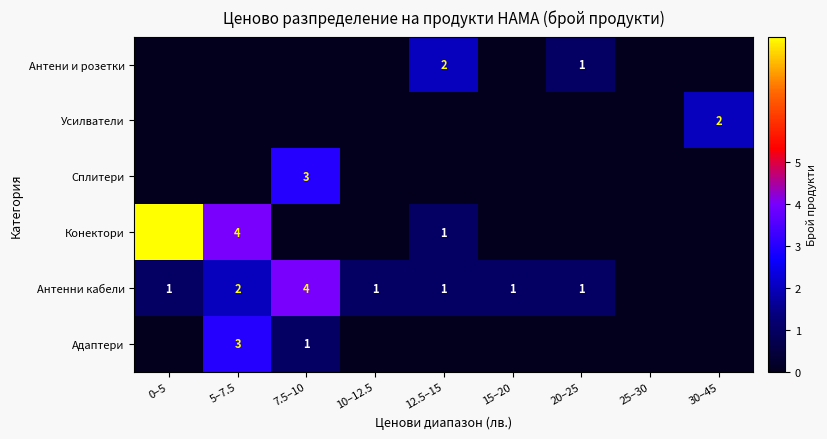

The Антенни кабели series shows 1 at 5–7.5. True or false?

False